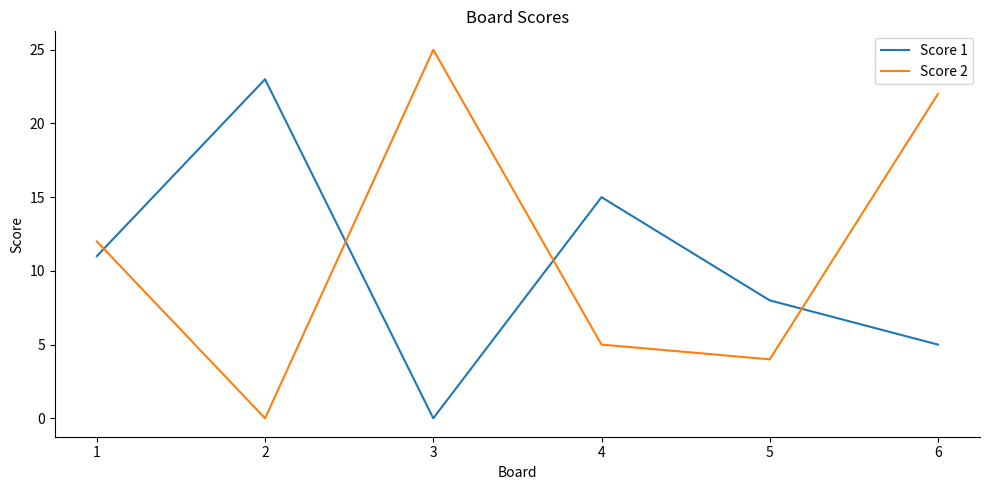

True or false: Score 2 and Score 1 intersect in this chart.

True